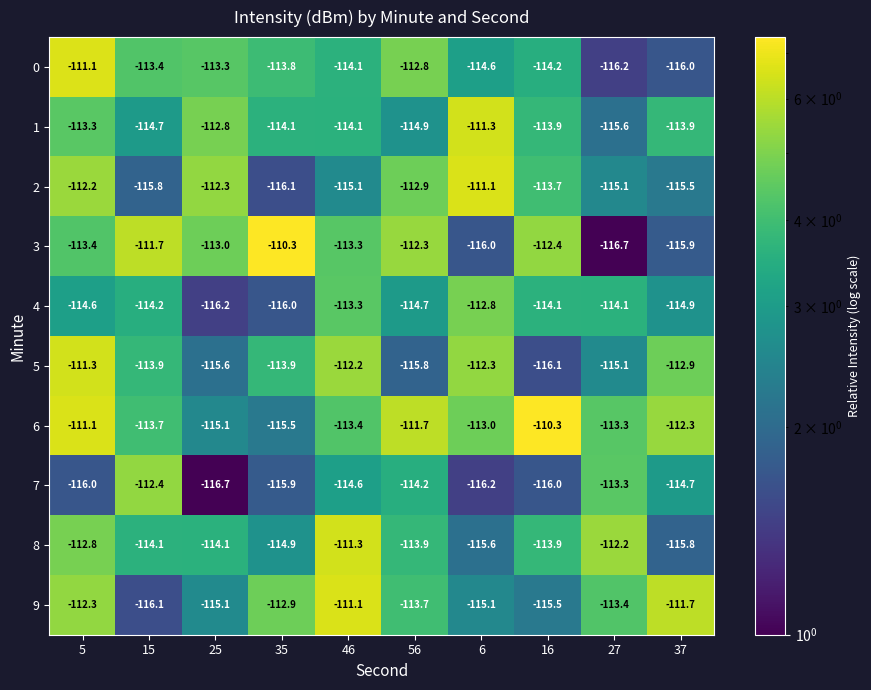

What is the minimum value shown in the chart?

-116.7